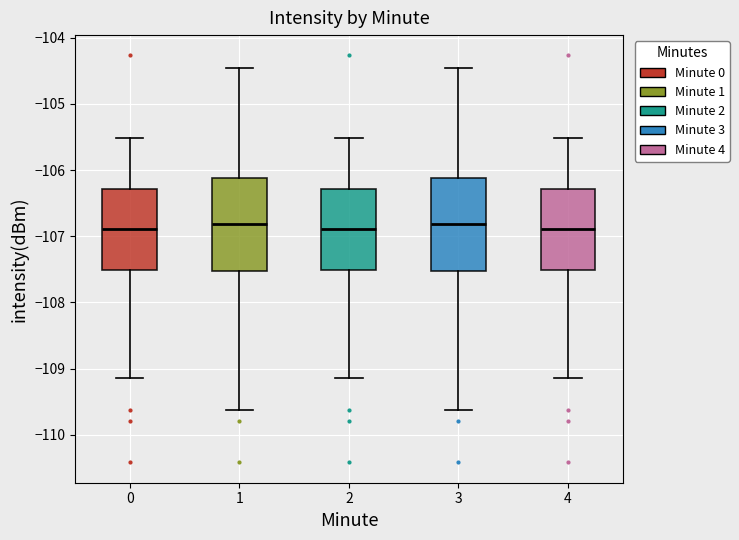

Where is the upper edge of the box at x = 3 on the y-axis? The values are not printed on the chart, so give them approximately, as read against the axis.

-106.1